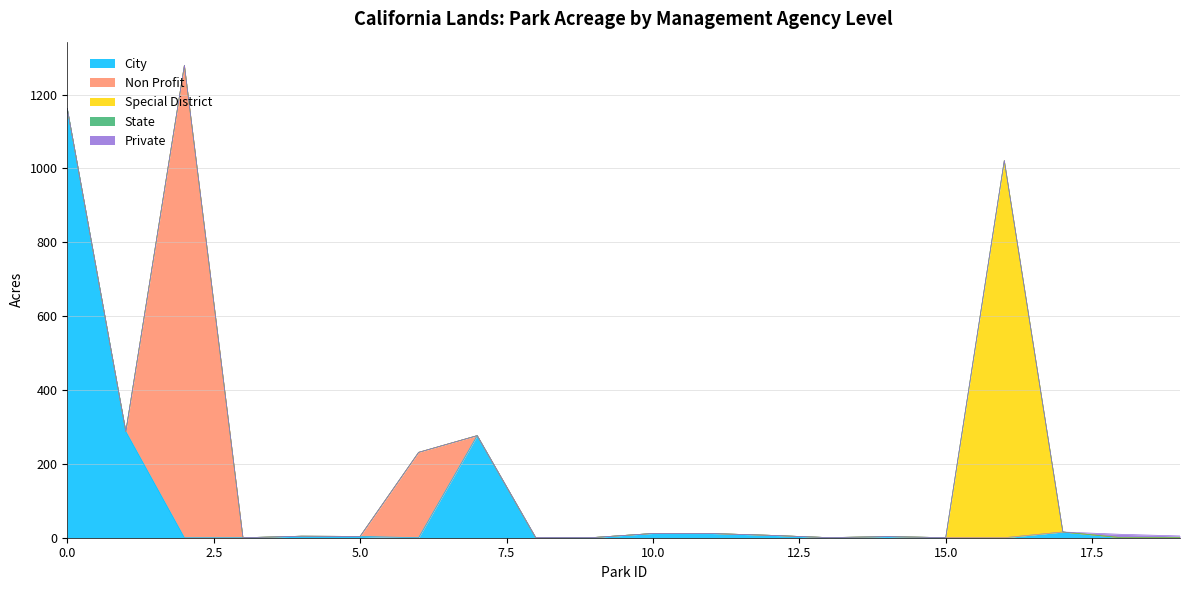

True or false: State and Non Profit intersect in this chart.

False